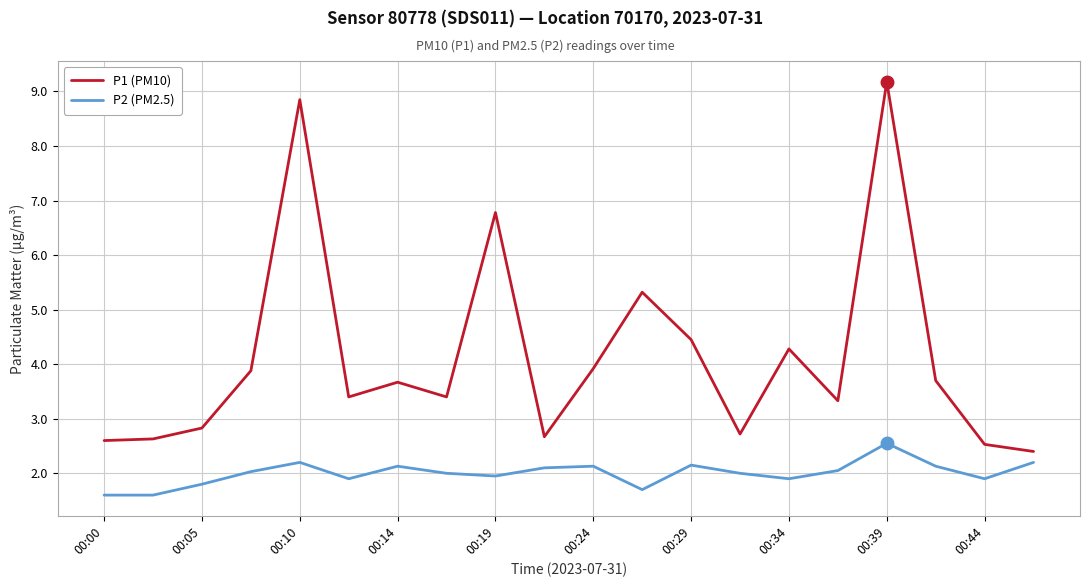

List the series in order of their peak value, lowest first.

P2 (PM2.5), P1 (PM10)